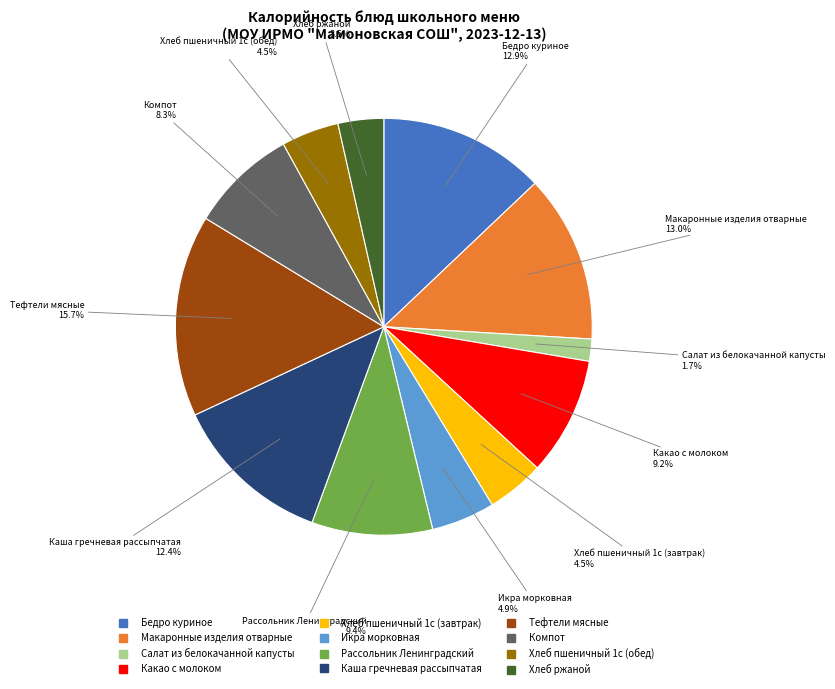

Do Бедро куриное and Хлеб пшеничный 1с (обед) together represent more than half of the pie?

No